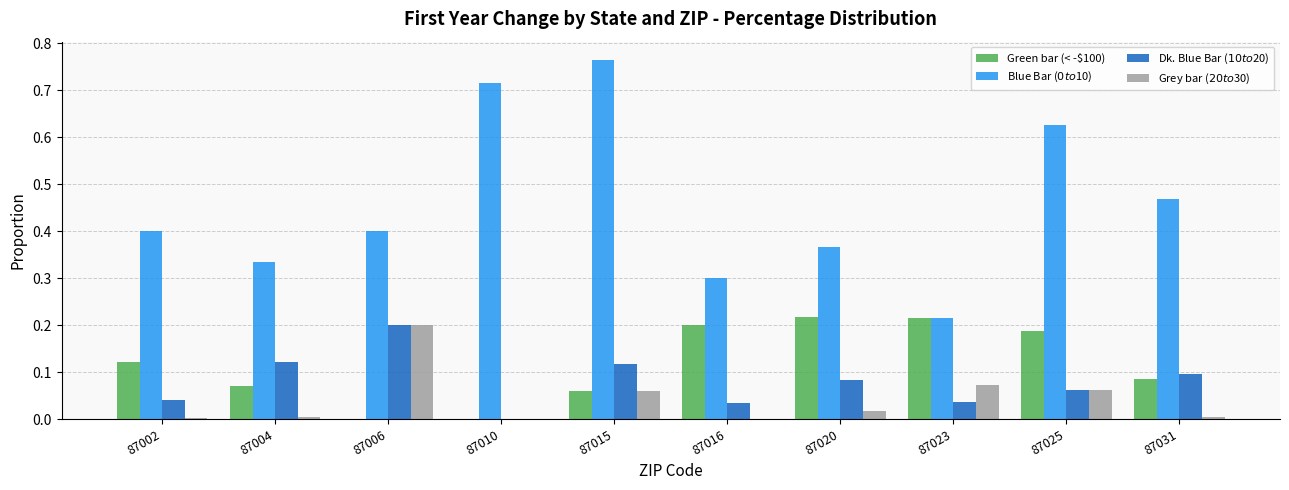

Is it true that Green bar (< -$100) equals 0.2 at 87016?

True